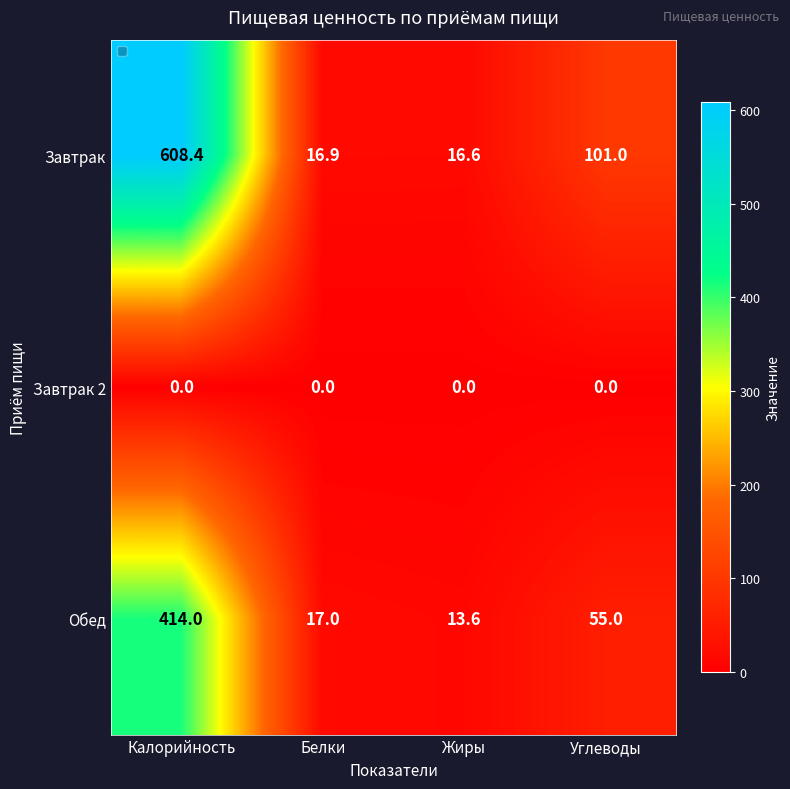

What is the greatest value displayed?

608.4